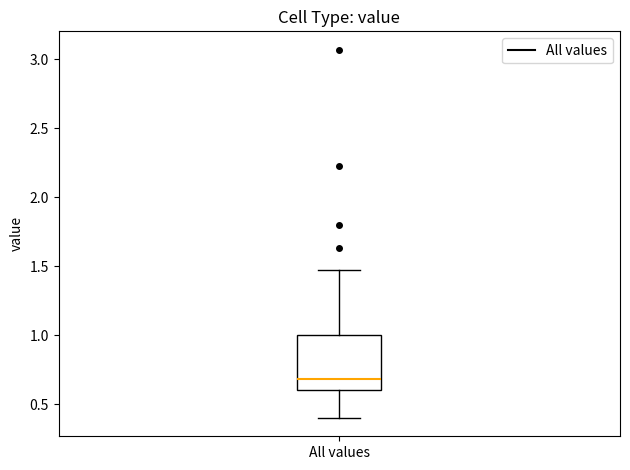

Read this box plot against the y-axis: the position of the median line, the range covered by the box, and the ends of both whiskers. The values are not printed on the chart, so give them approximately, as read against the axis.

median 0.70, box 0.60 to 1.00, whiskers 0.40 to 1.45